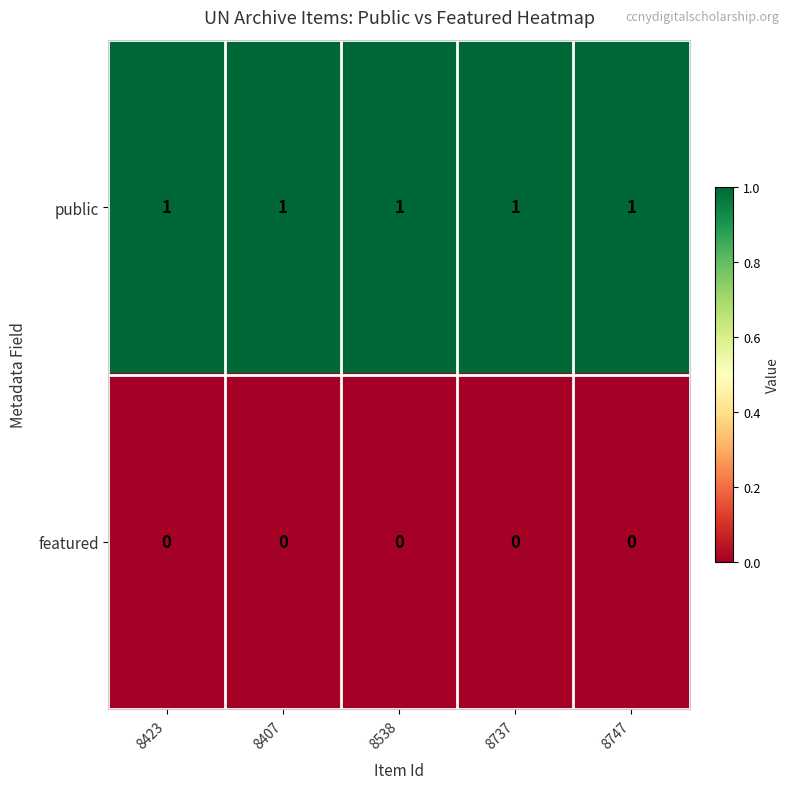

At how many categories does at least one series exceed 0?

5